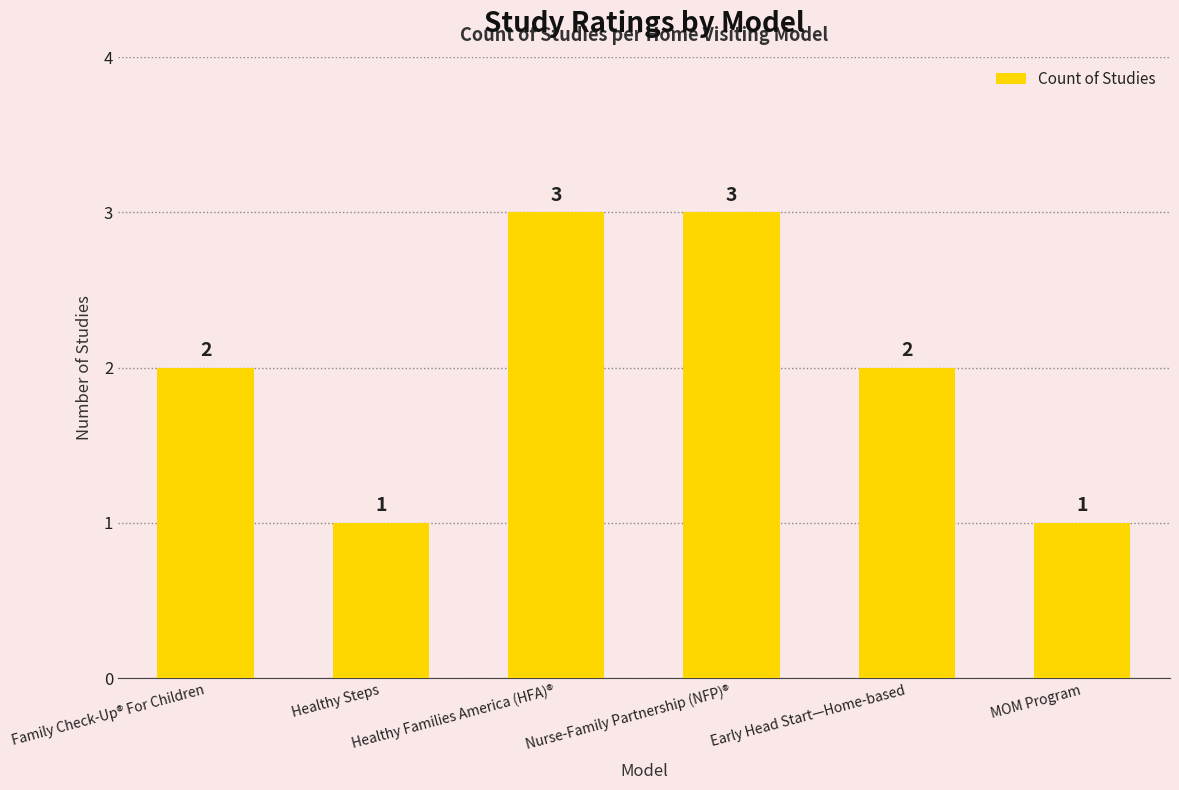

The value at Healthy Steps is 2. True or false?

False